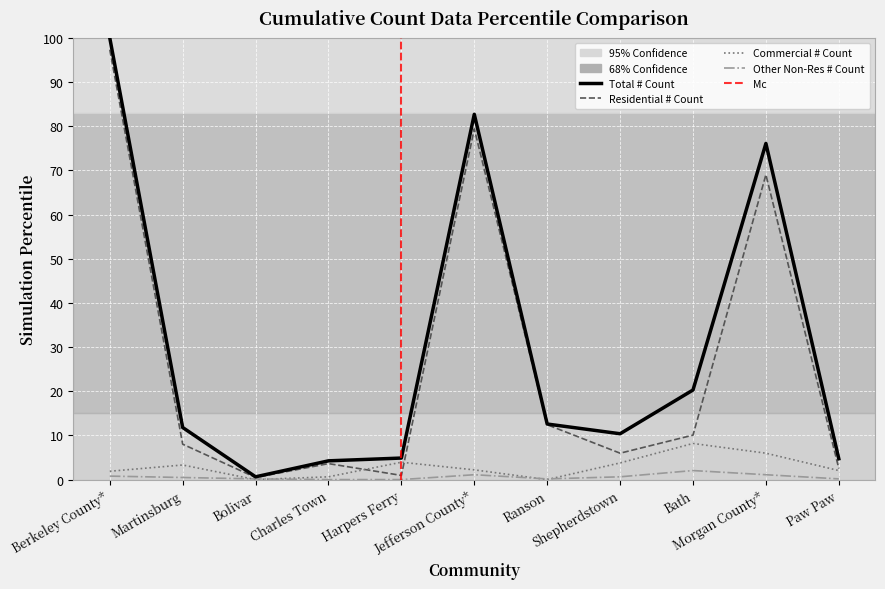

How many interior local valleys does the Residential # Count series have?

3